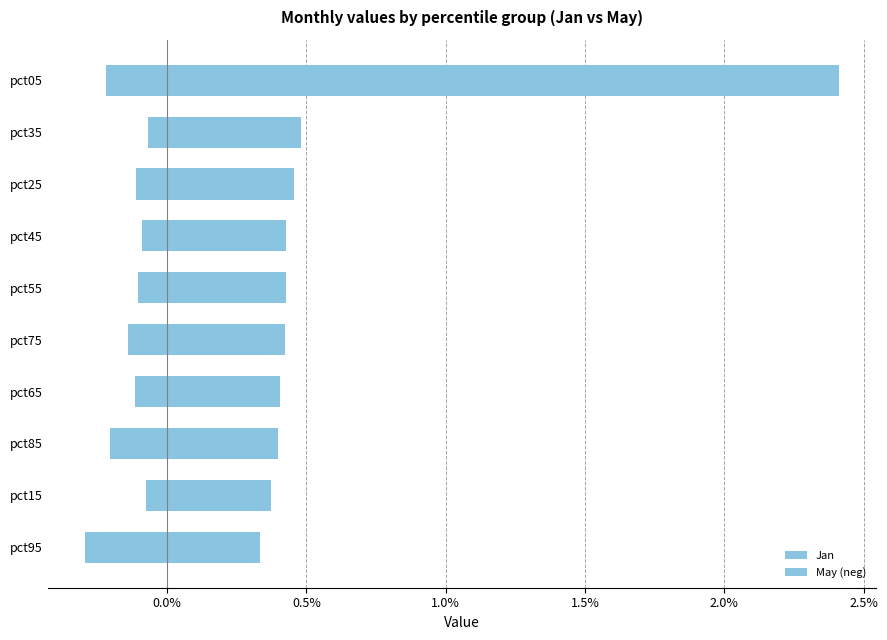

Which series has the largest range (max minus min)?

Jan